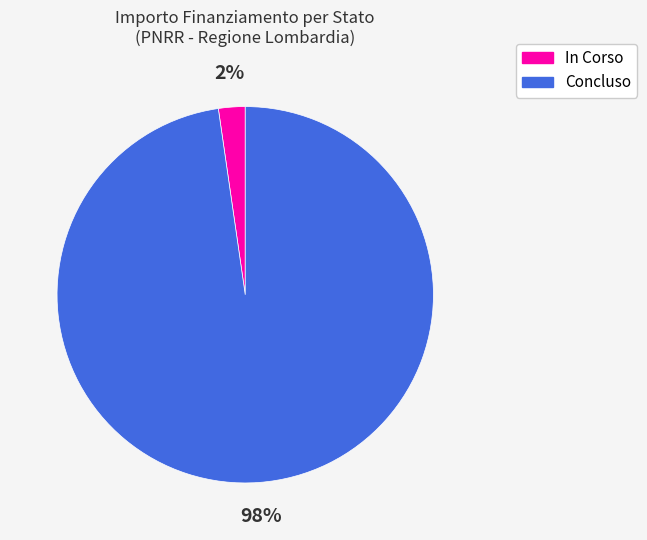

Which has a higher value, In Corso or Concluso?

Concluso